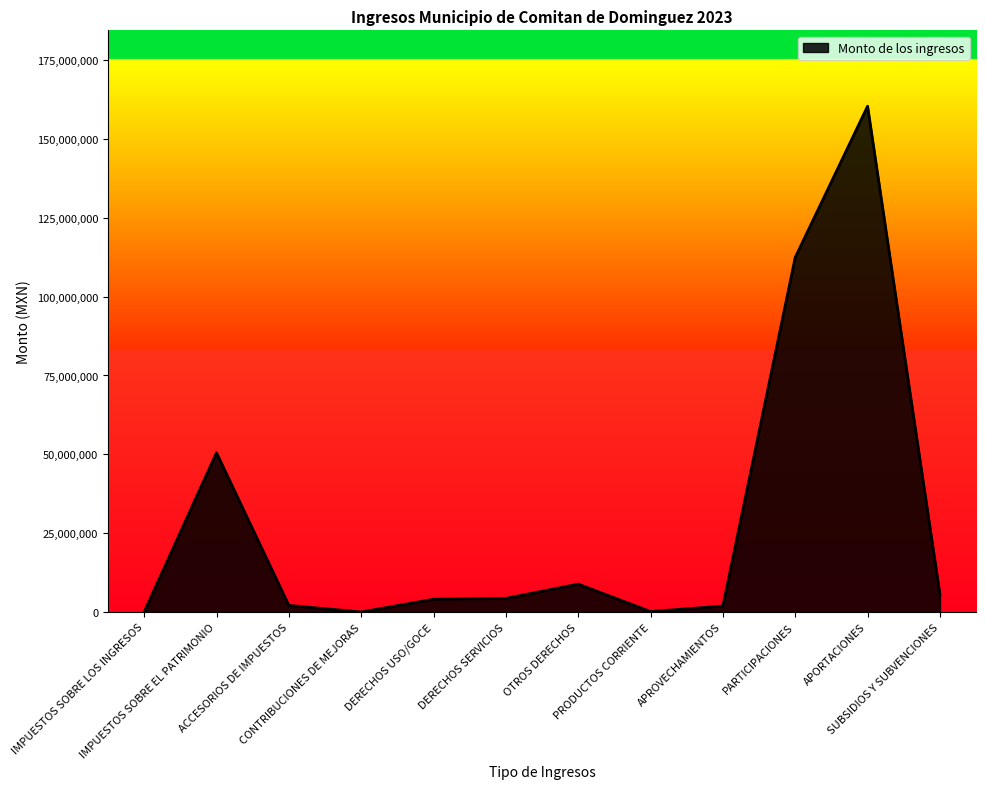

What is the greatest value displayed?

160384841.1